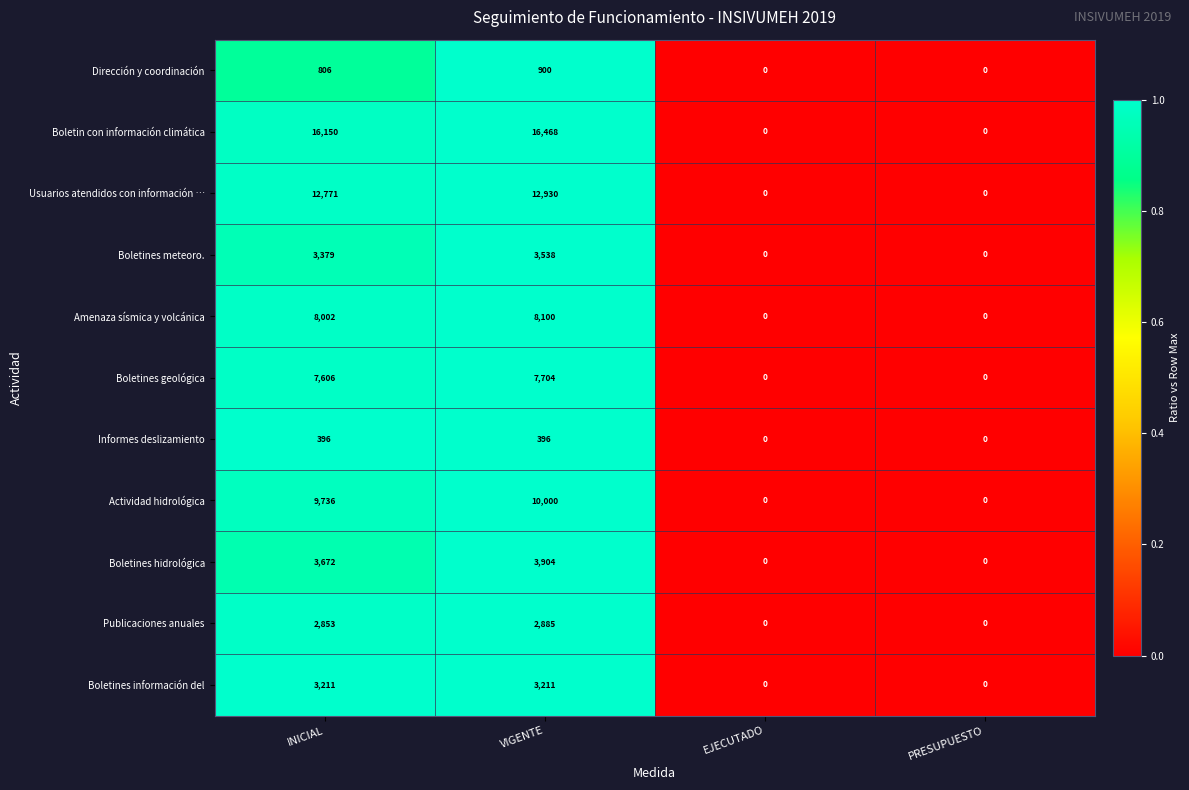

At which category is the sum across all series the highest?

VIGENTE